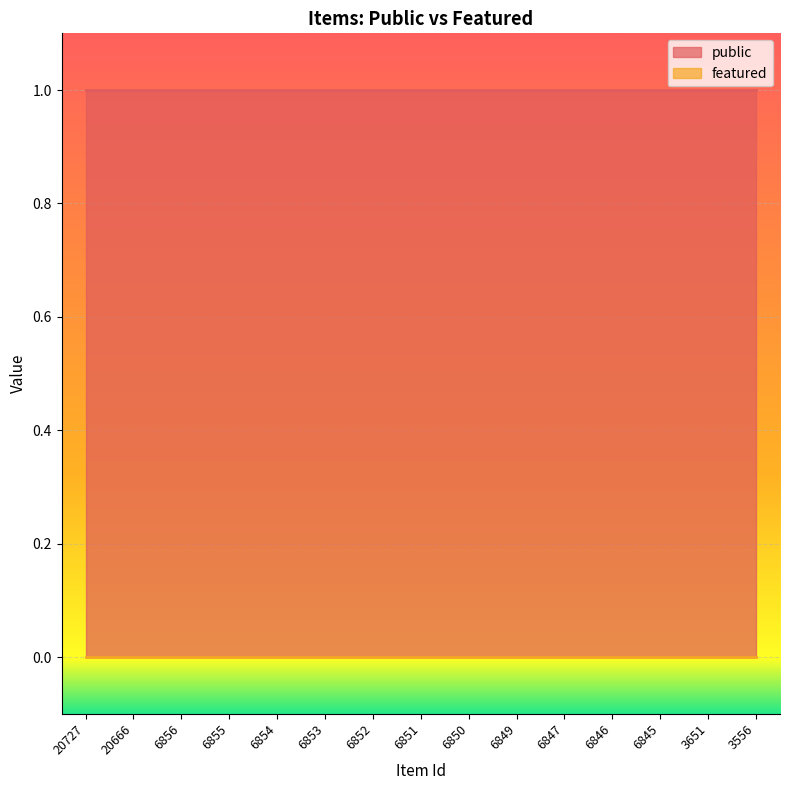

List the series in order of their overall mean, lowest first.

featured, public